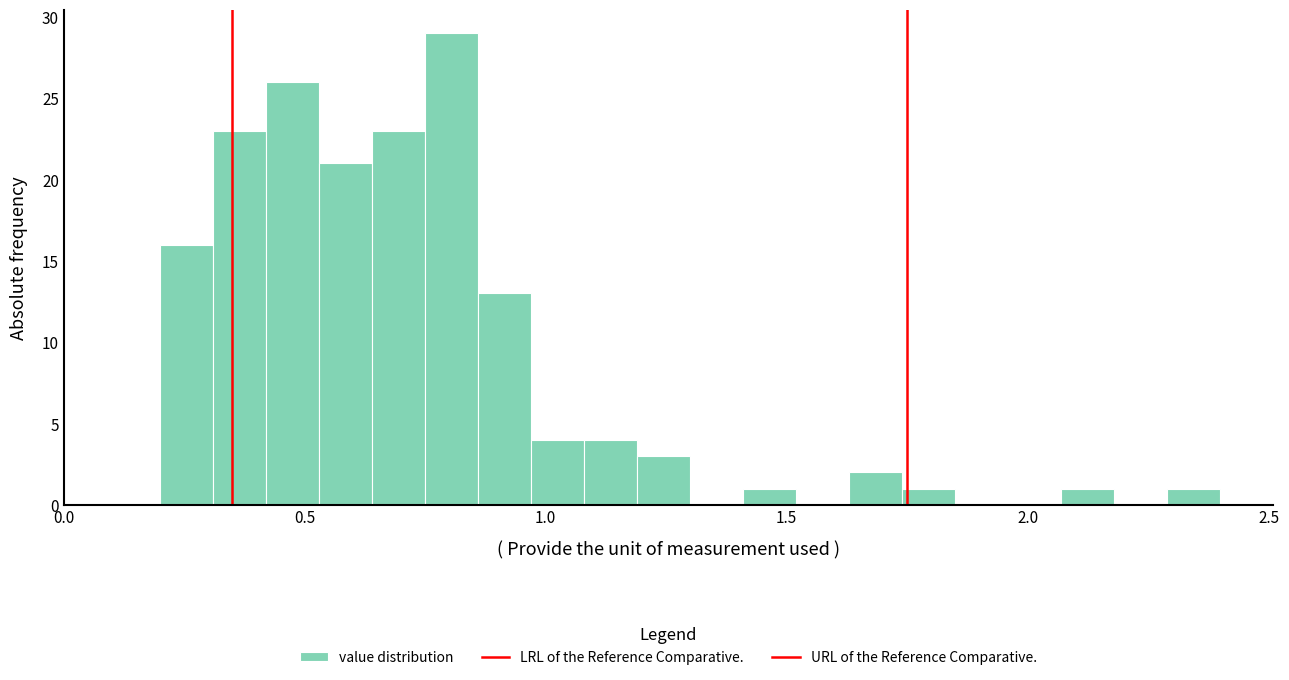

Around what value on the x-axis is the tallest bar? Give the approximate position of its centre, as read against the axis.

0.80